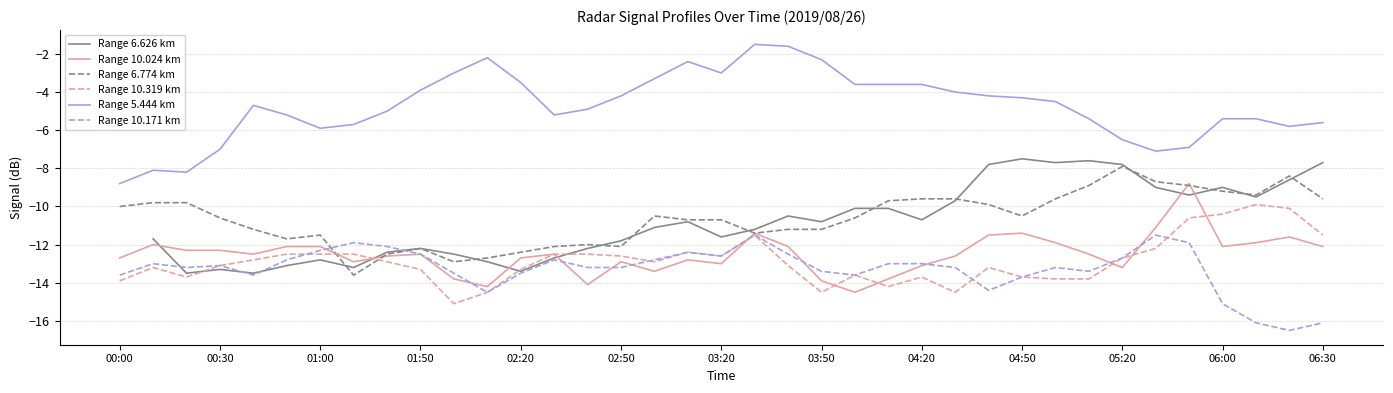

True or false: Range 10.171 km has a value of -21.8 at 00:30.

False